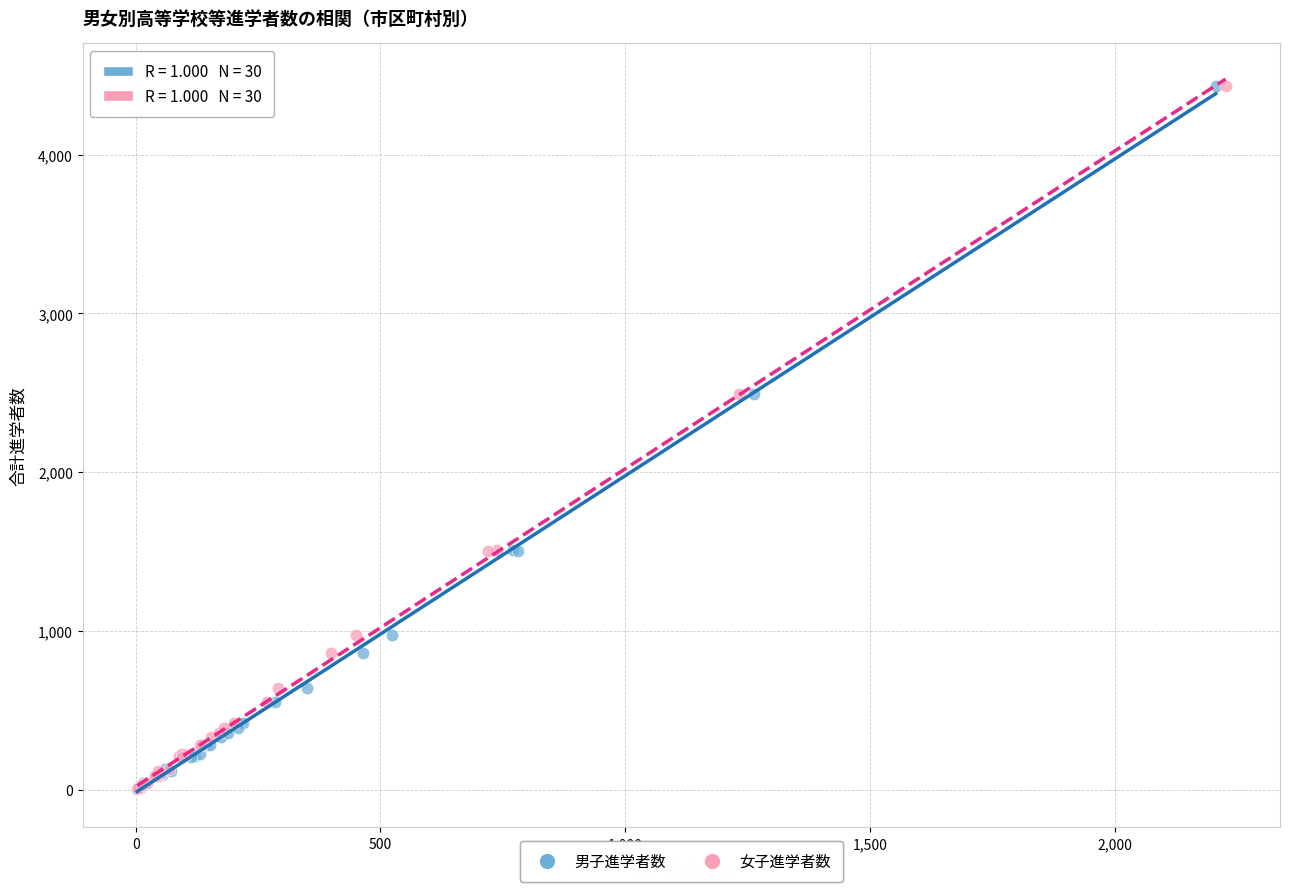

What are all the series names shown in the legend?

男子進学者数, 女子進学者数